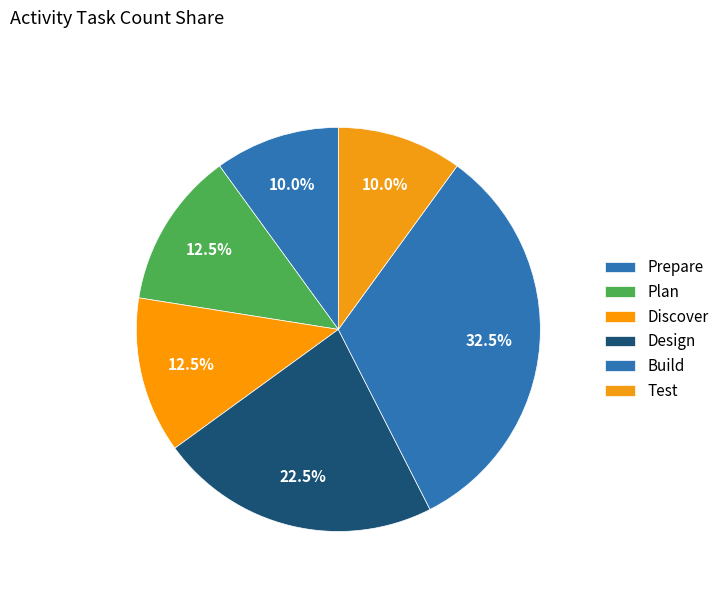

How many slices are in this pie chart?

6